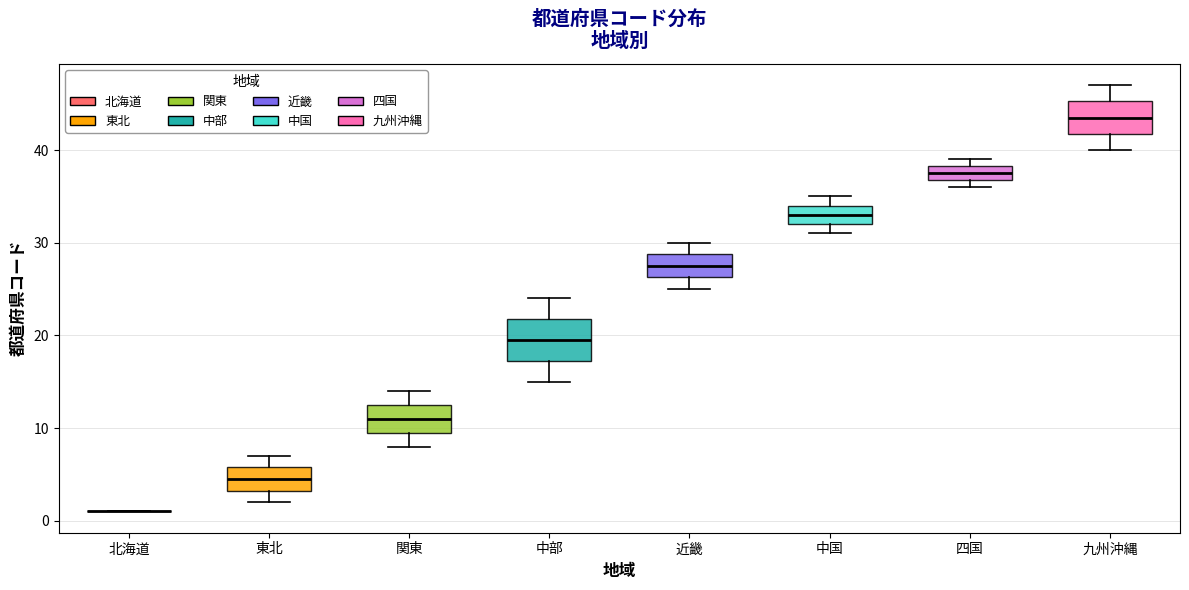

Where is the lower edge of the box for 四国 on the y-axis? The values are not printed on the chart, so give them approximately, as read against the axis.

37